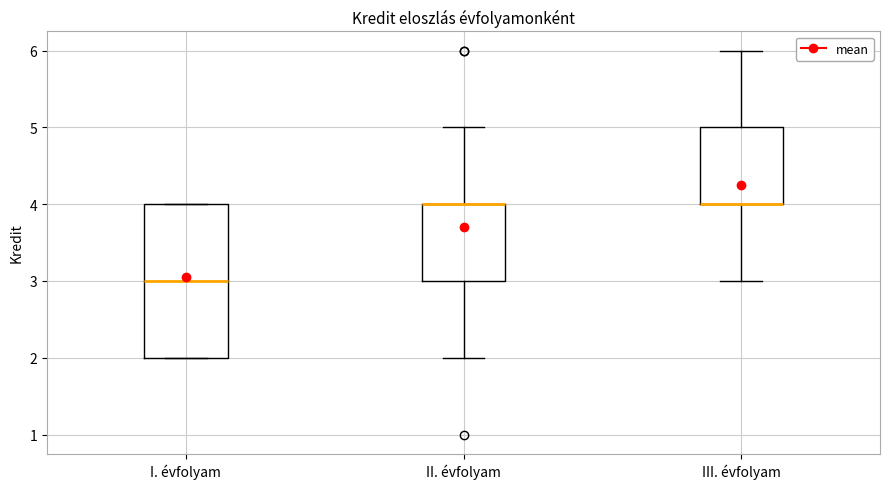

Reading left to right, read every box against the y-axis: the position of its median line, the range the box covers, and the ends of its whiskers. The values are not printed on the chart, so give them approximately, as read against the axis.

I. évfolyam: median 3, box 2 to 4, whiskers 2 to 4
II. évfolyam: median 4 (drawn on the box's upper edge), box 3 to 4, whiskers 2 to 5
III. évfolyam: median 4 (drawn on the box's lower edge), box 4 to 5, whiskers 3 to 6